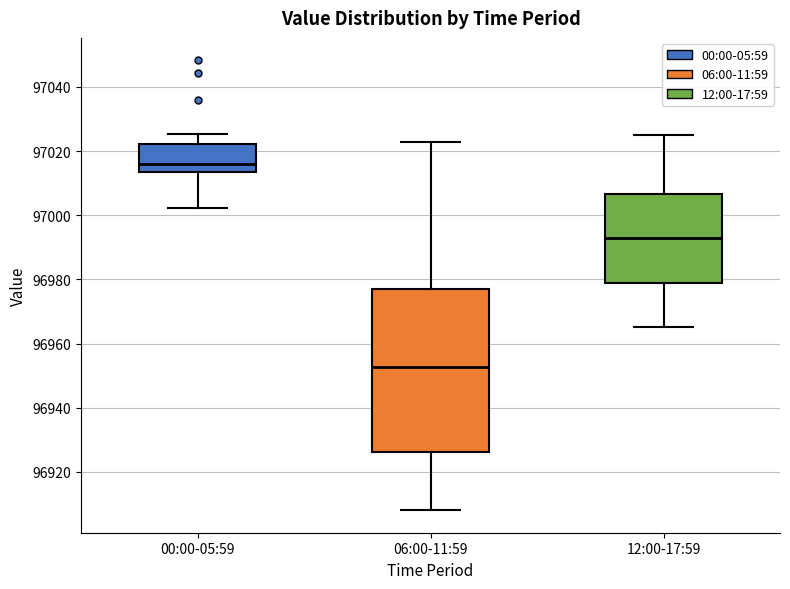

Reading left to right, transcribe this box plot: for each box, give where its median line is, the range the box spans, and where its two whiskers end, as read against the y-axis. The values are not printed on the chart, so give them approximately, as read against the axis.

00:00-05:59: median 97016, box 97014 to 97022, whiskers 97002 to 97026
06:00-11:59: median 96952, box 96926 to 96976, whiskers 96908 to 97022
12:00-17:59: median 96992, box 96978 to 97006, whiskers 96966 to 97026